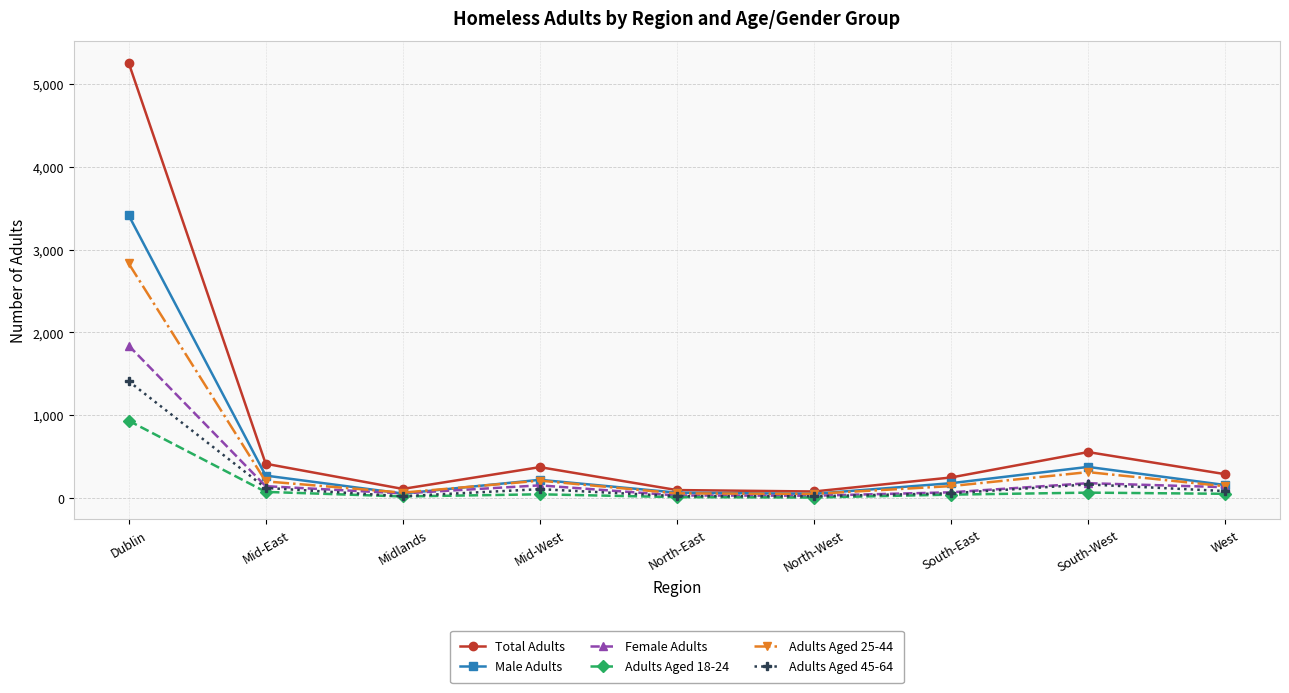

What is the difference between the highest and lowest values at Dublin?

4324